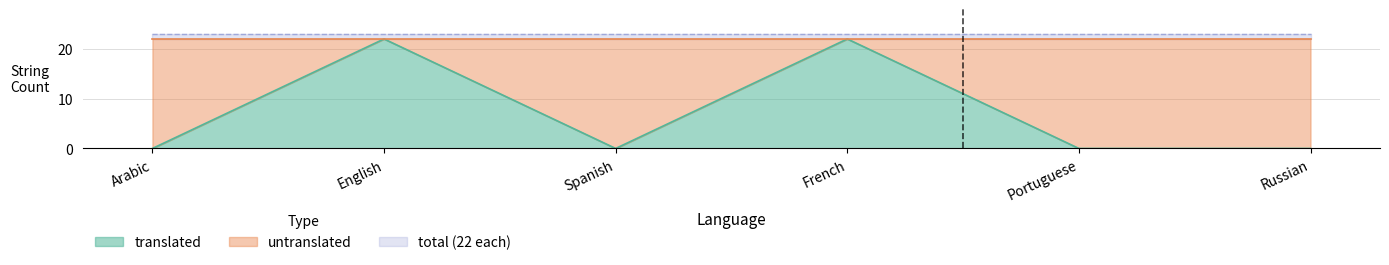

Which series has the widest spread of values?

translated